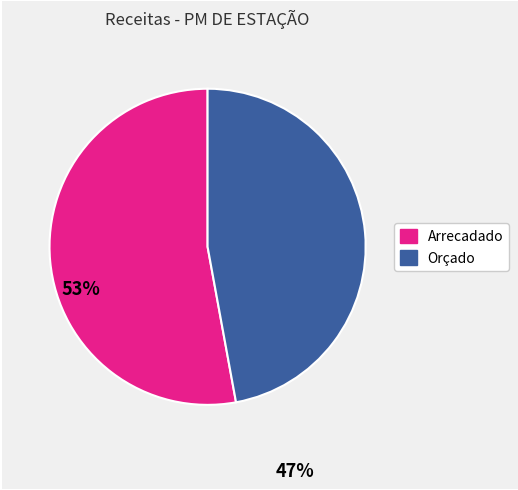

Is there a majority slice in this chart?

Yes